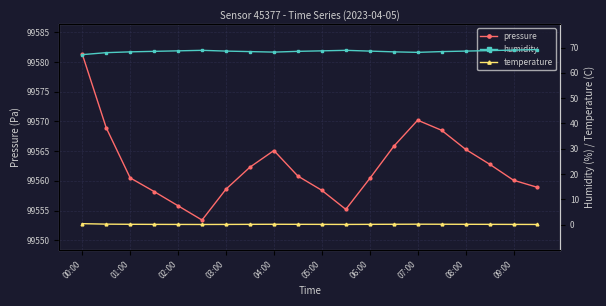

Is it true that pressure equals 99558.4 at 05:00?

True